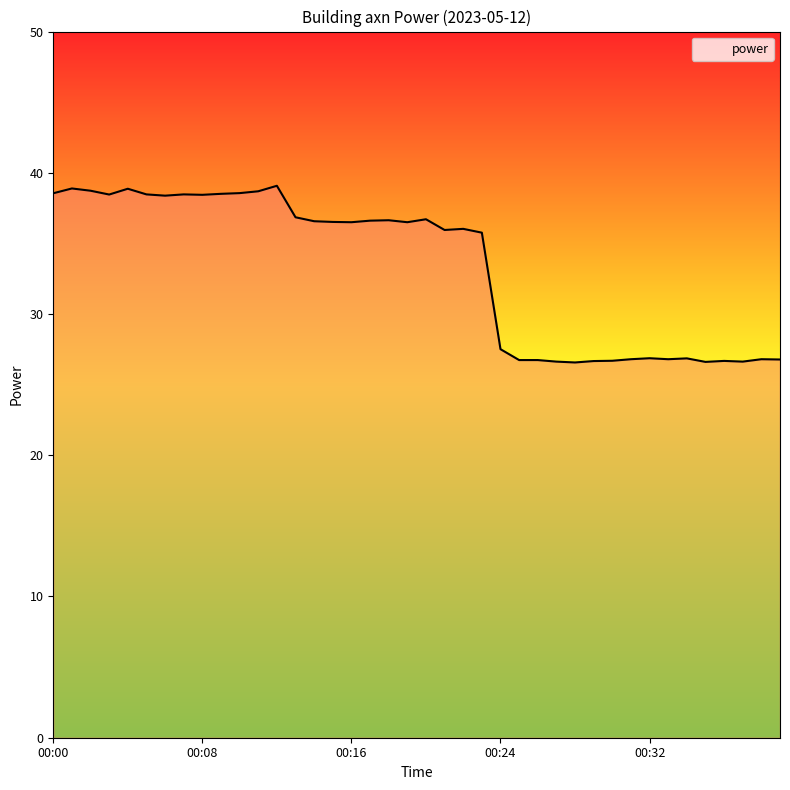

What is the minimum value shown in the chart?

26.6